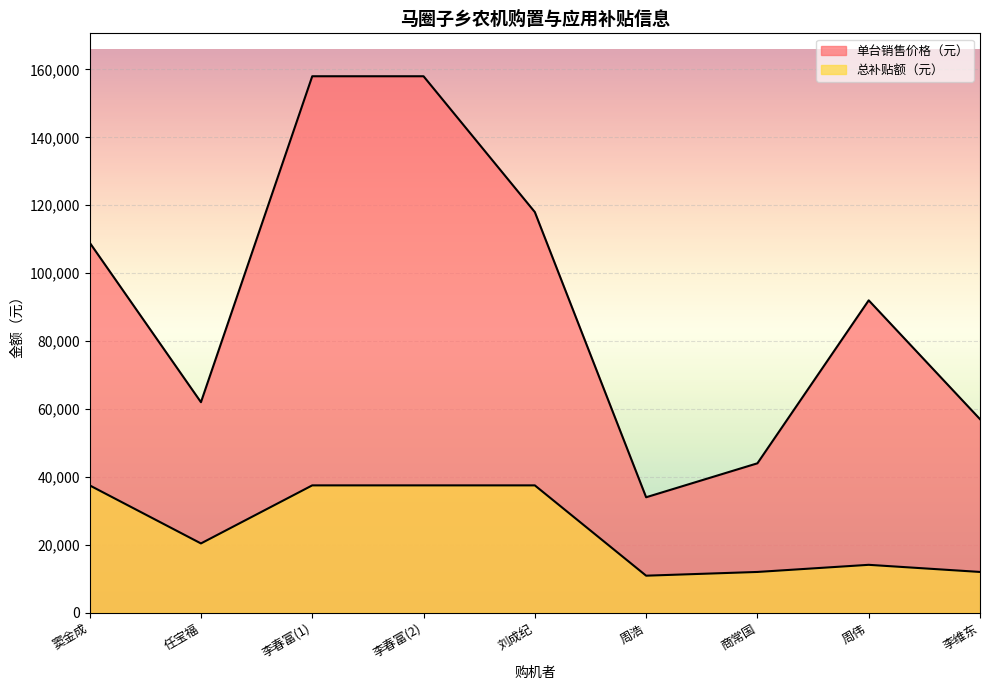

What is the difference between the 总补贴额（元） values at 李维东 and 刘成纪?

25500